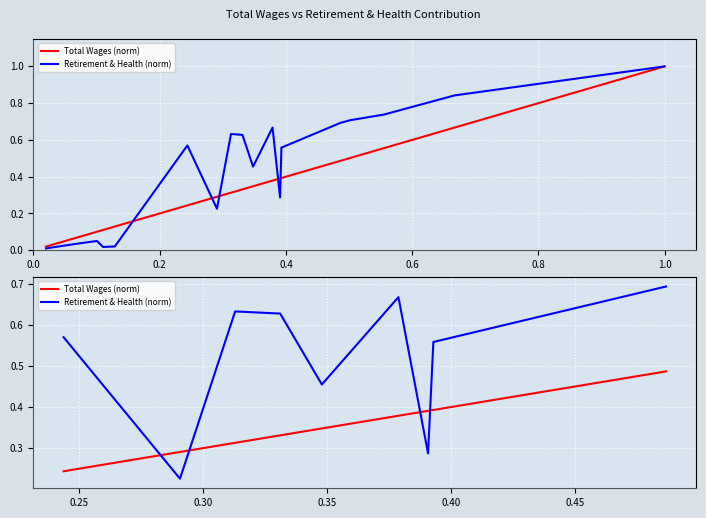

Reading right to left, list all the values displayed in this chart.

Total Wages (norm): 0.5	0.4	0.4	0.4	0.3	0.3	0.3	0.3	0.2
Retirement & Health (norm): 0.7	0.6	0.3	0.7	0.5	0.6	0.6	0.2	0.6